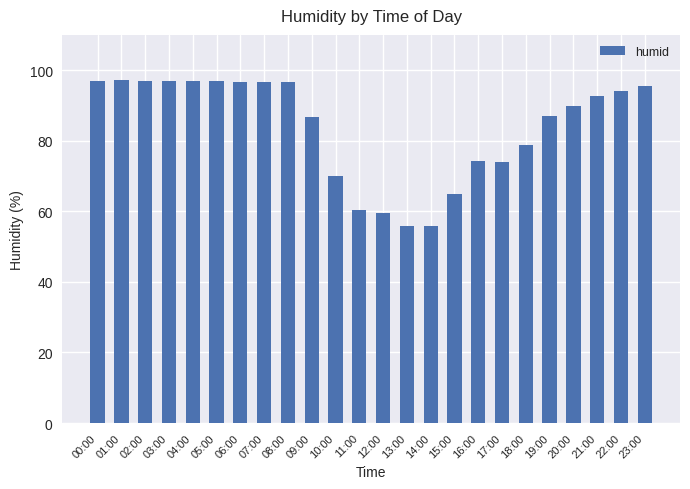

What is the greatest value displayed?

97.1